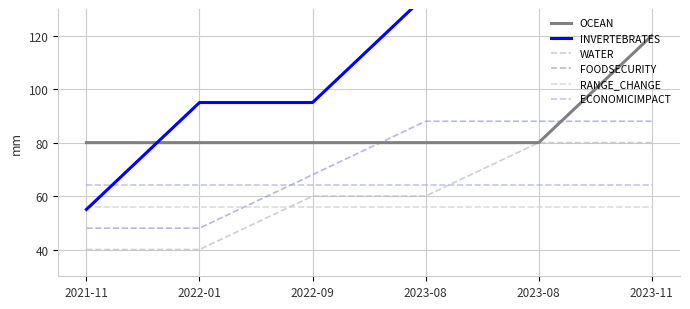

What is the highest value of the OCEAN series?

120